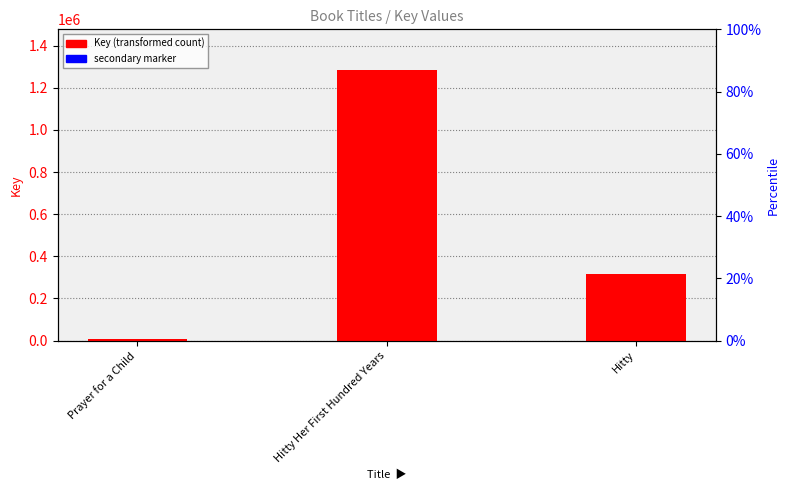

Where is the data nearest to the value 645447?

Hitty